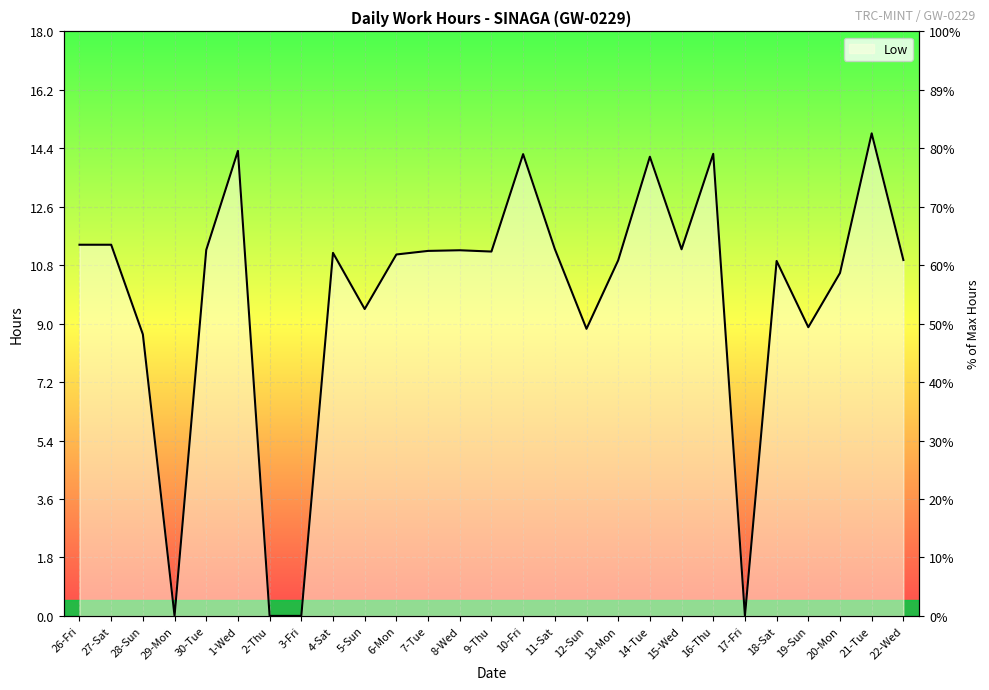

Reading right to left, transcribe all the data shown in this chart.

11.0	14.9	10.6	8.9	10.9	0.0	14.2	11.3	14.1	10.9	8.8	11.3	14.2	11.2	11.3	11.2	11.1	9.4	11.2	0.0	0.0	14.3	11.3	0.0	8.7	11.4	11.4